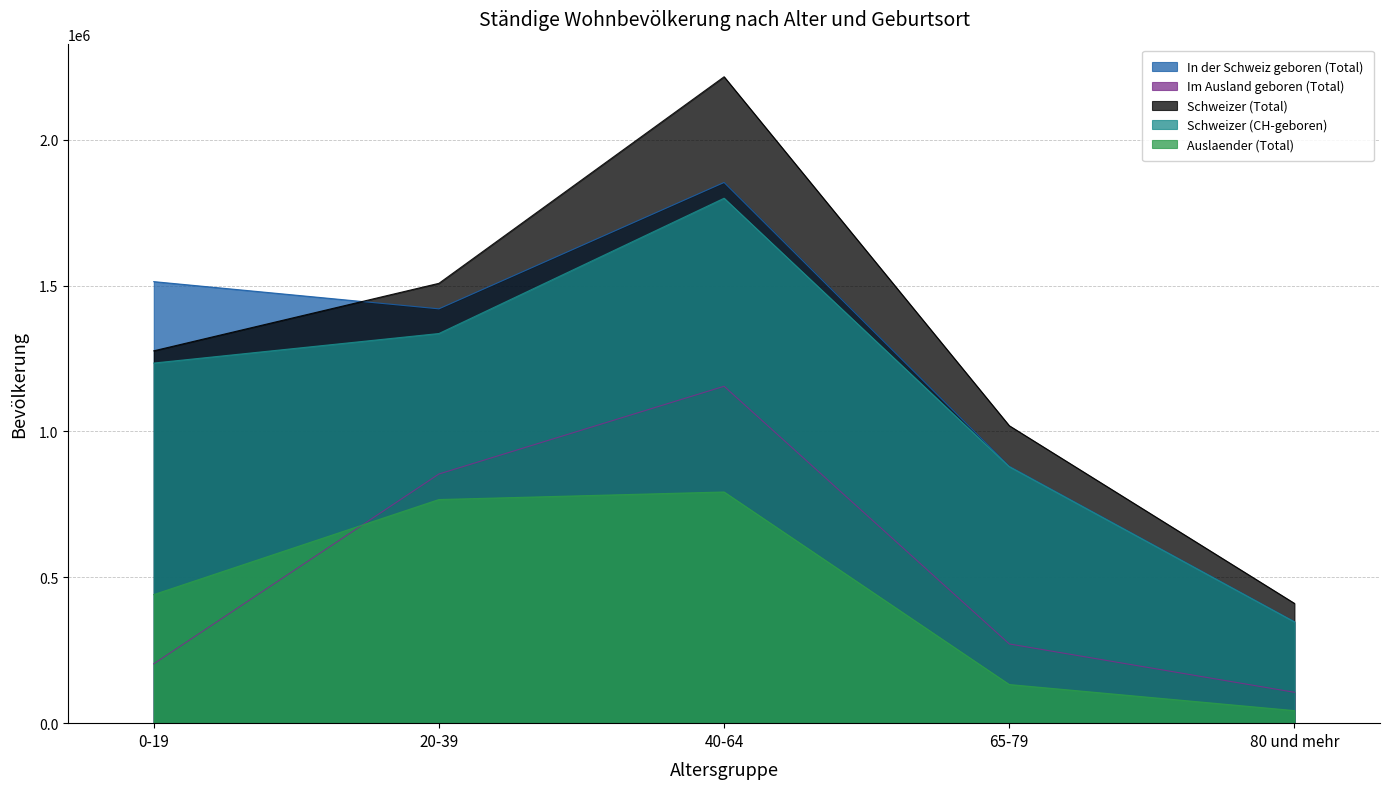

What is the difference between the maximum and minimum values in the Im Ausland geboren (Total) series?

1049093